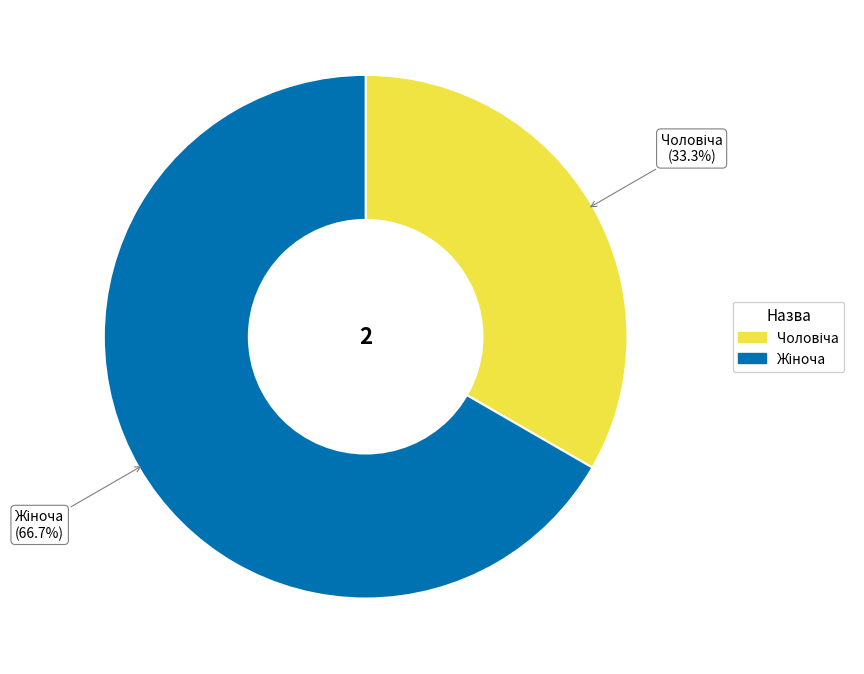

Is there any slice that represents more than half of the pie?

Yes